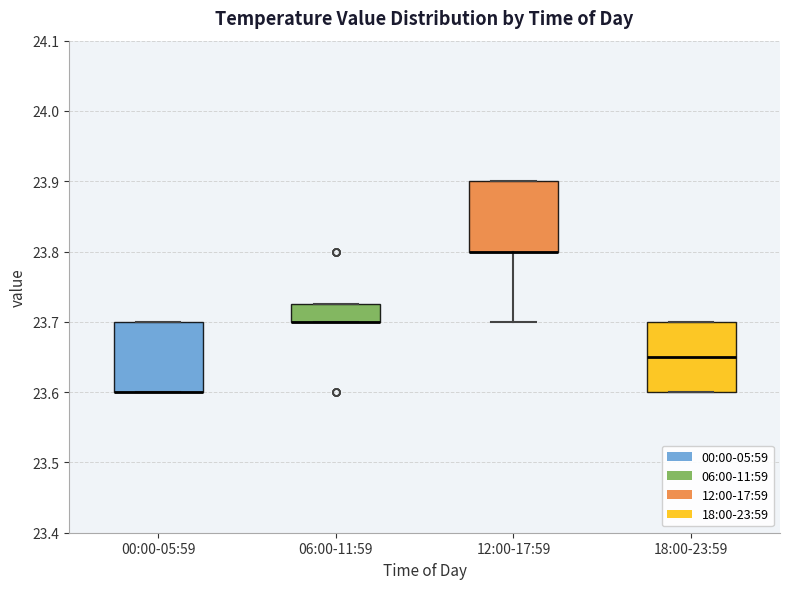

Where does the lower whisker of the box for 12:00-17:59 end on the y-axis? The values are not printed on the chart, so give them approximately, as read against the axis.

23.70